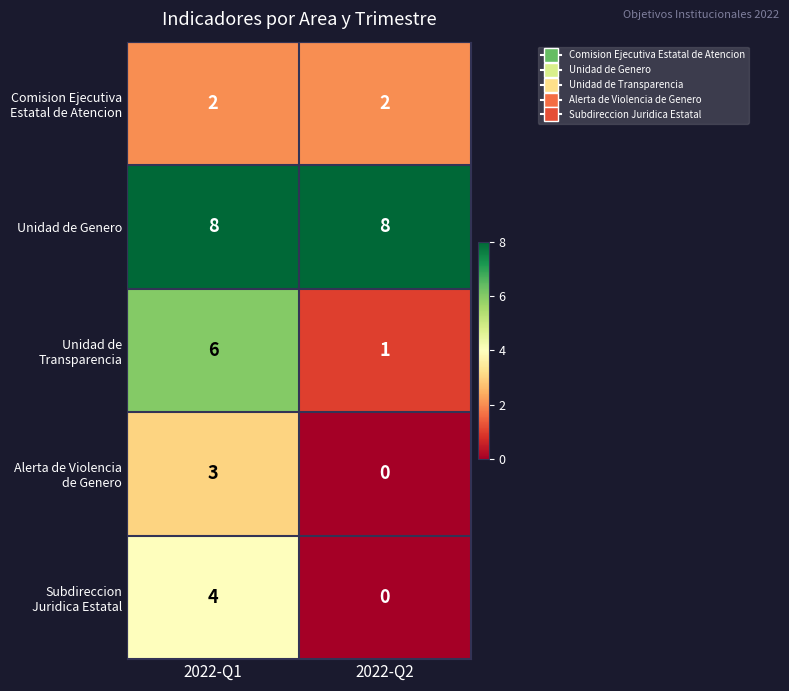

Count the number of categories in the chart.

2